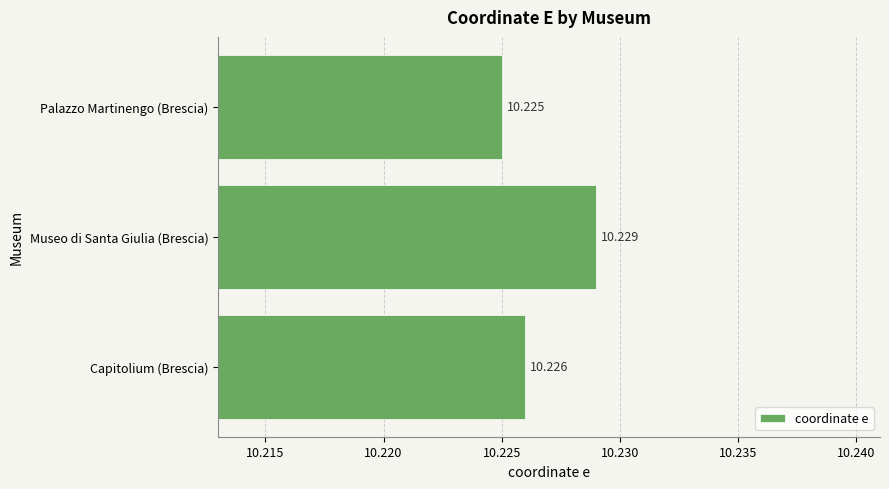

Which category has the lowest value across all series?

Palazzo Martinengo (Brescia)